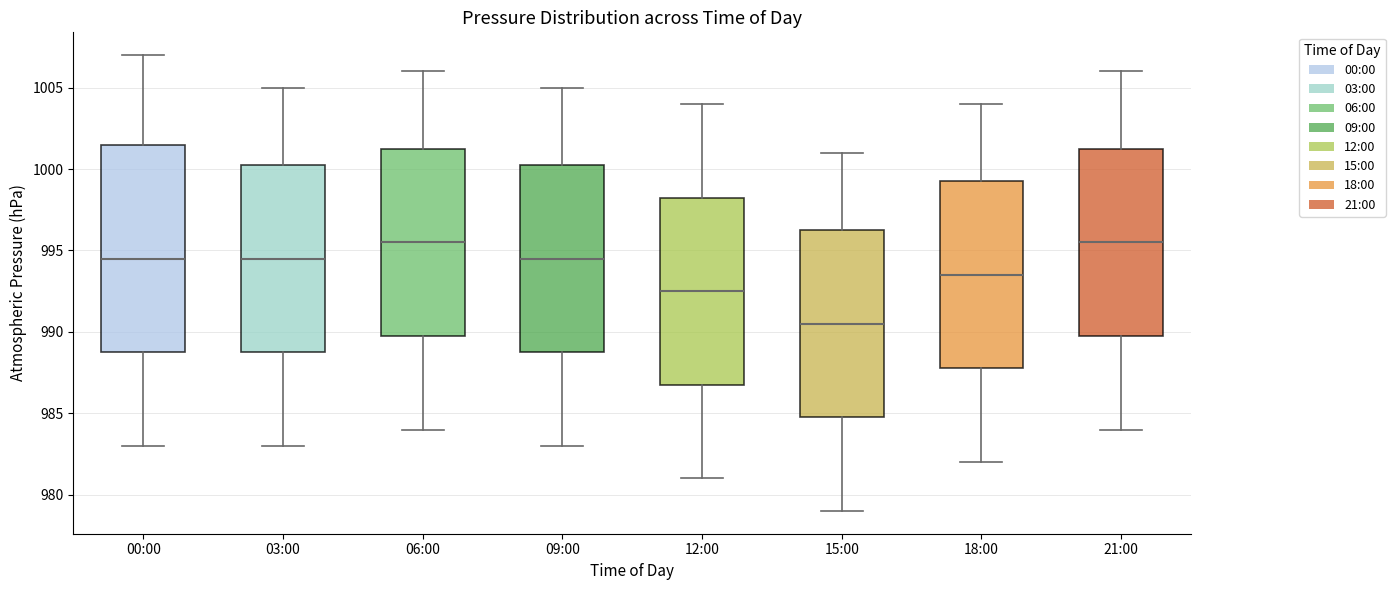

Reading left to right, transcribe this box plot: for each box, give where its median line is, the range the box spans, and where its two whiskers end, as read against the y-axis. The values are not printed on the chart, so give them approximately, as read against the axis.

00:00: median 994.5, box 989.0 to 1001.5, whiskers 983.0 to 1007.0
03:00: median 994.5, box 989.0 to 1000.5, whiskers 983.0 to 1005.0
06:00: median 995.5, box 990.0 to 1001.5, whiskers 984.0 to 1006.0
09:00: median 994.5, box 989.0 to 1000.5, whiskers 983.0 to 1005.0
12:00: median 992.5, box 987.0 to 998.5, whiskers 981.0 to 1004.0
15:00: median 990.5, box 985.0 to 996.5, whiskers 979.0 to 1001.0
18:00: median 993.5, box 988.0 to 999.5, whiskers 982.0 to 1004.0
21:00: median 995.5, box 990.0 to 1001.5, whiskers 984.0 to 1006.0